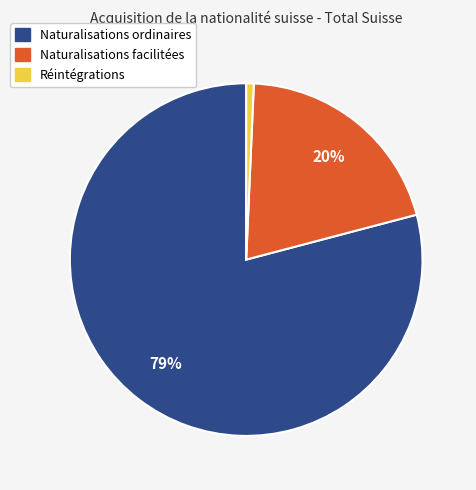

Which slice is the largest?

Naturalisations ordinaires